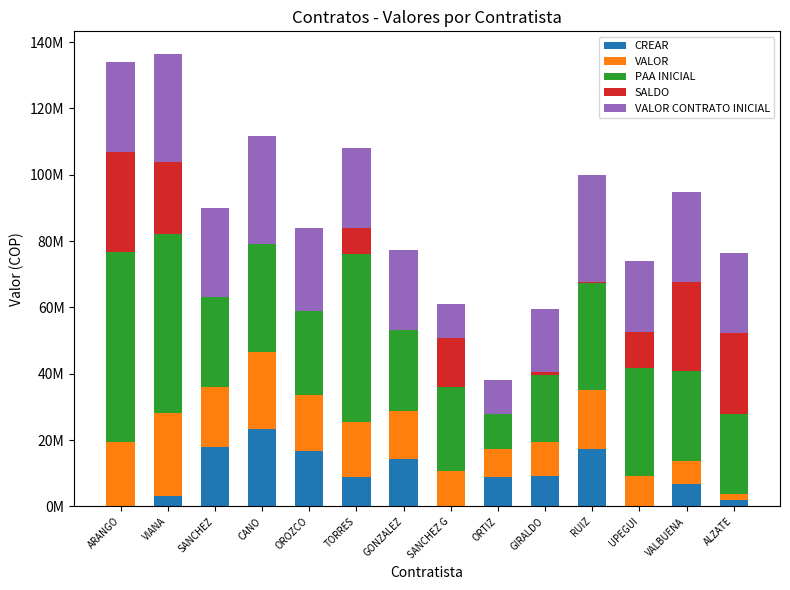

What is the average value of the VALOR series?

14189627